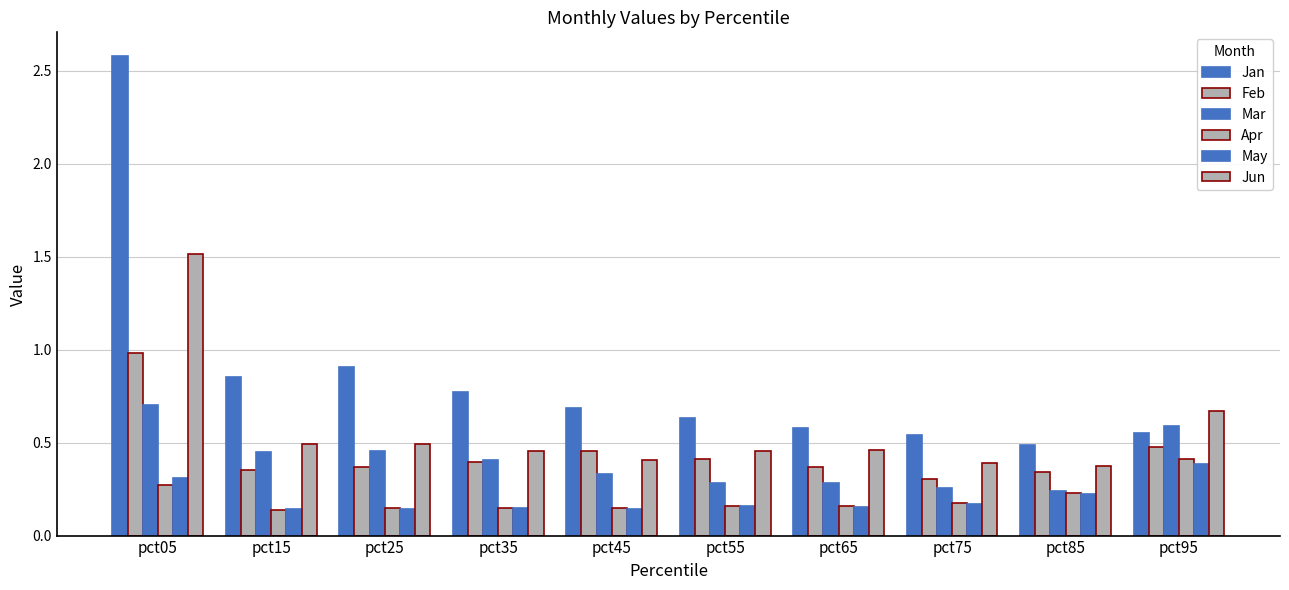

Which series has the largest total across all categories?

Jan